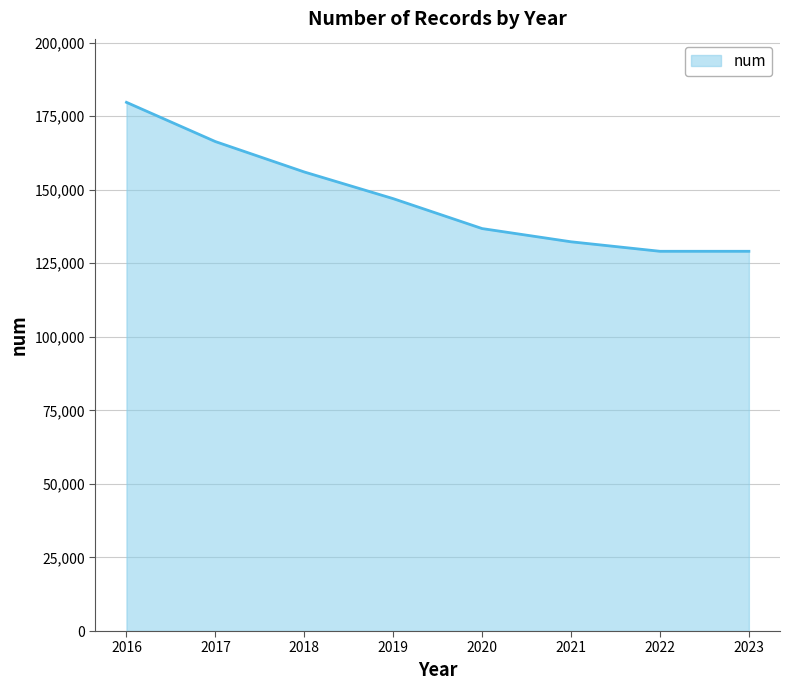

At which category does the chart reach its peak across all series?

2016